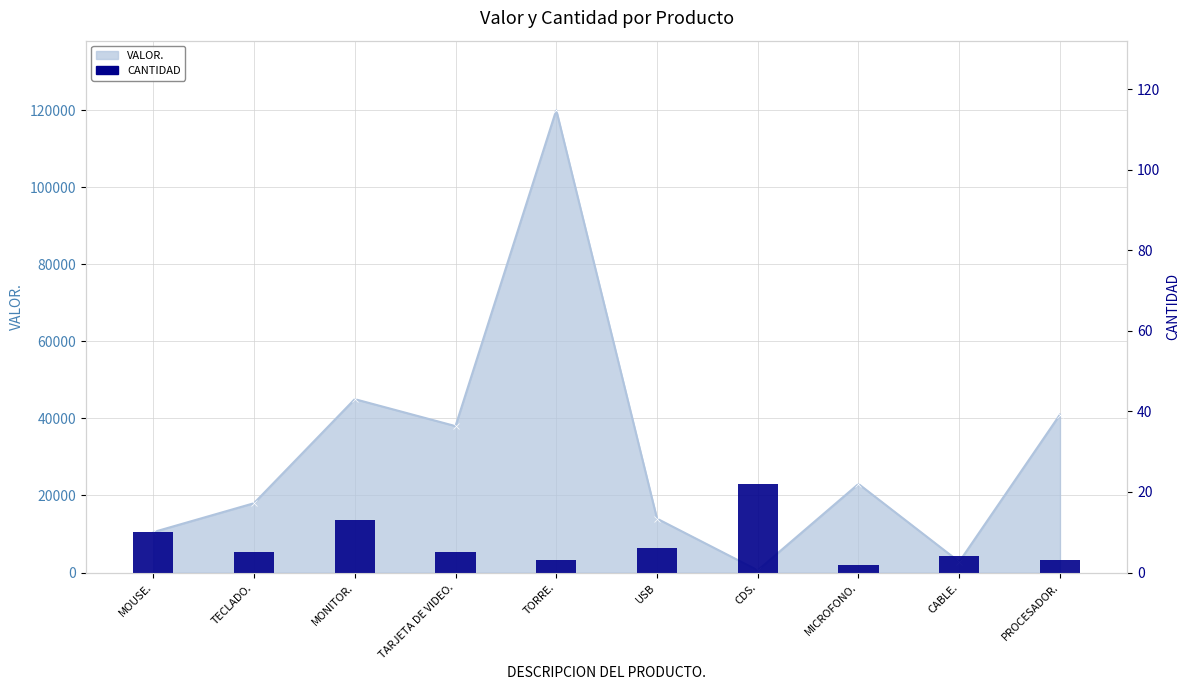

What is the ratio of the value at USB to the value at TORRE.?

2.0